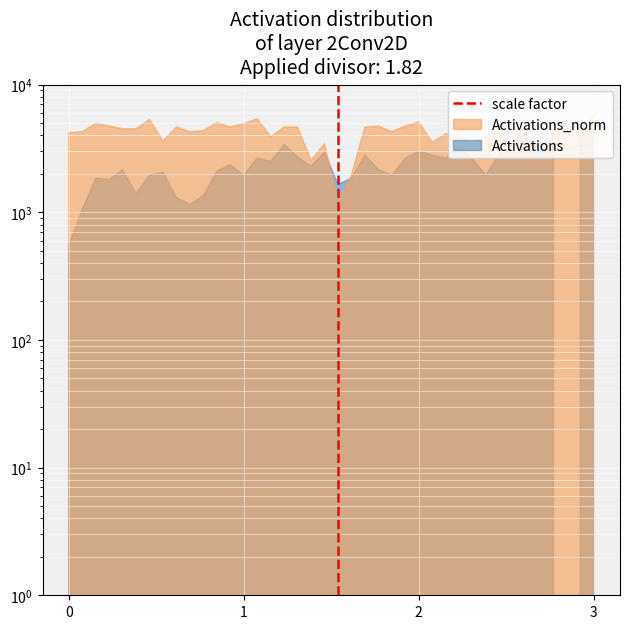

Is it true that the value at 0 is 0?

False